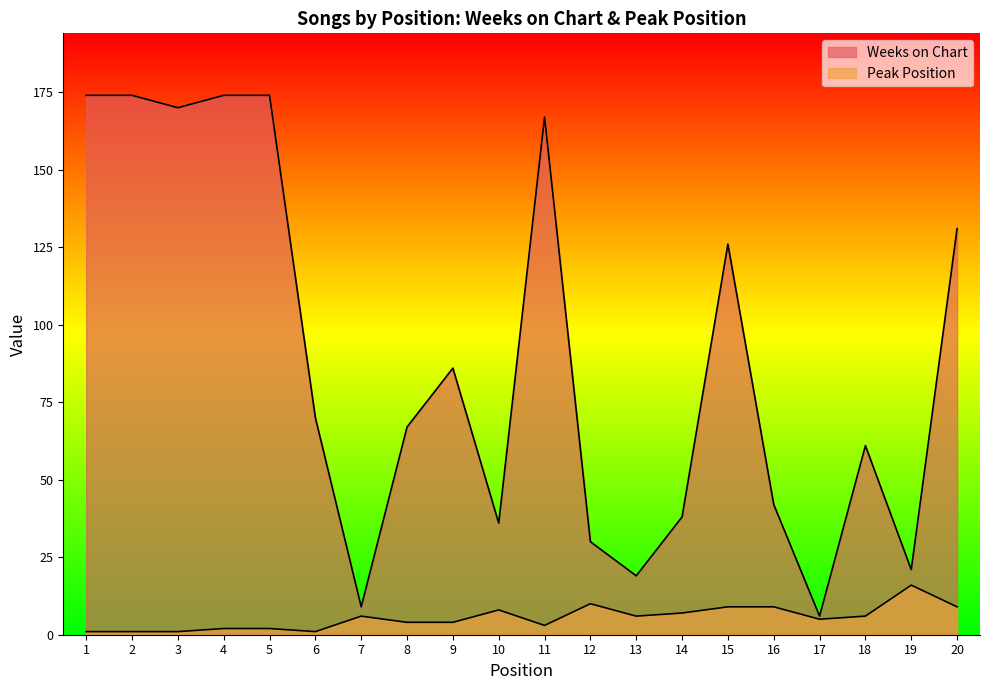

Is it true that Peak Position equals 8 at 18?

False